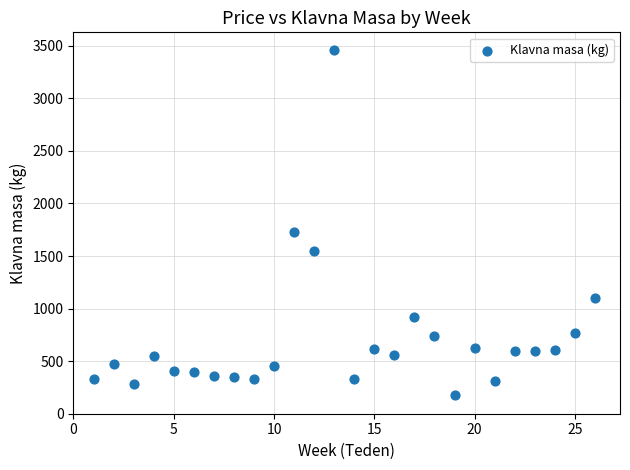

What is the range of X values (max minus min)?

25